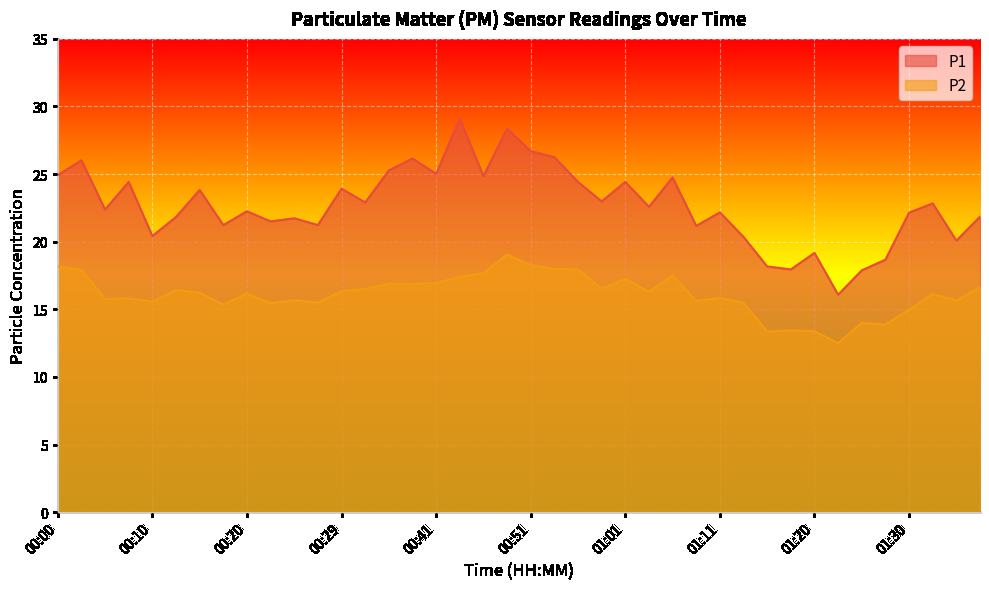

What is the label of the 2nd point from the right?

01:35